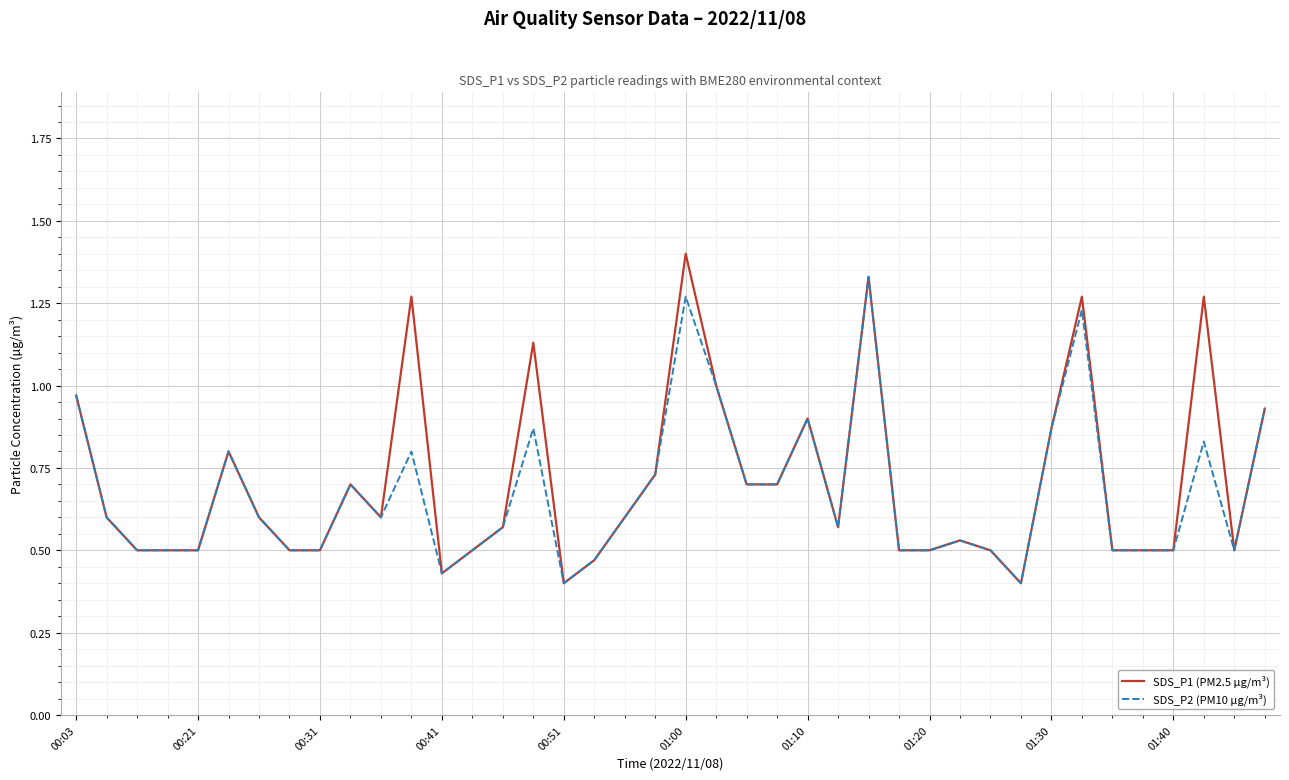

Which series has the widest spread of values?

SDS_P1 (PM2.5 µg/m³)